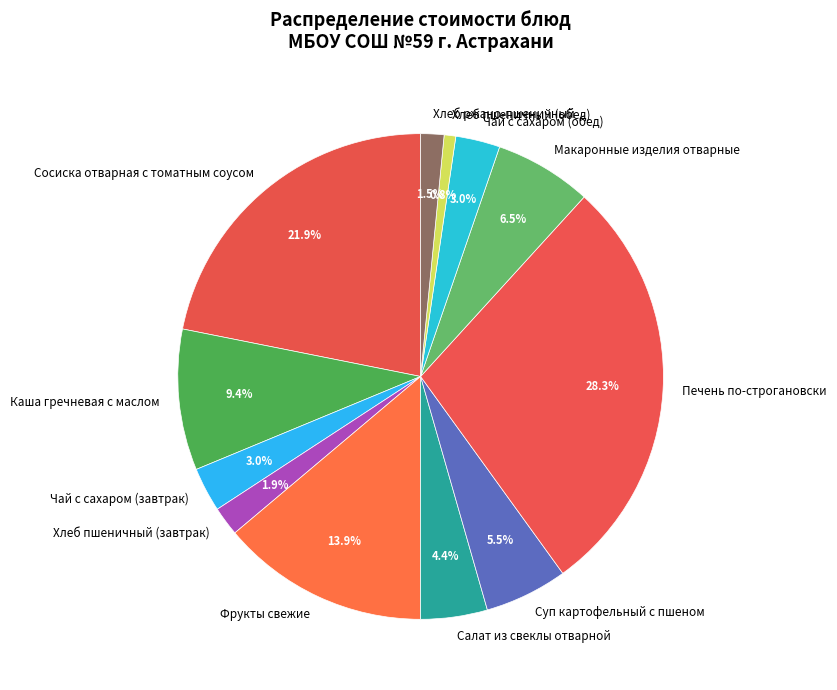

Combined, what portion of the pie is Каша гречневая с маслом and Макаронные изделия отварные?

15.9%